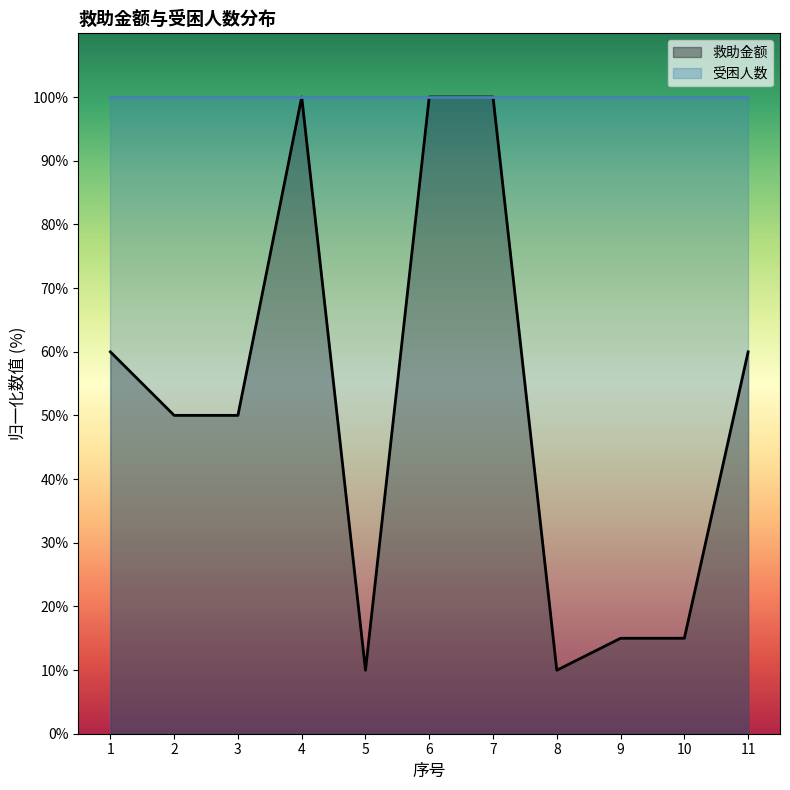

Reading right to left, extract all data points from this chart.

11=60.0	10=15.0	9=15.0	8=10.0	7=100.0	6=100.0	5=10.0	4=100.0	3=50.0	2=50.0	1=60.0